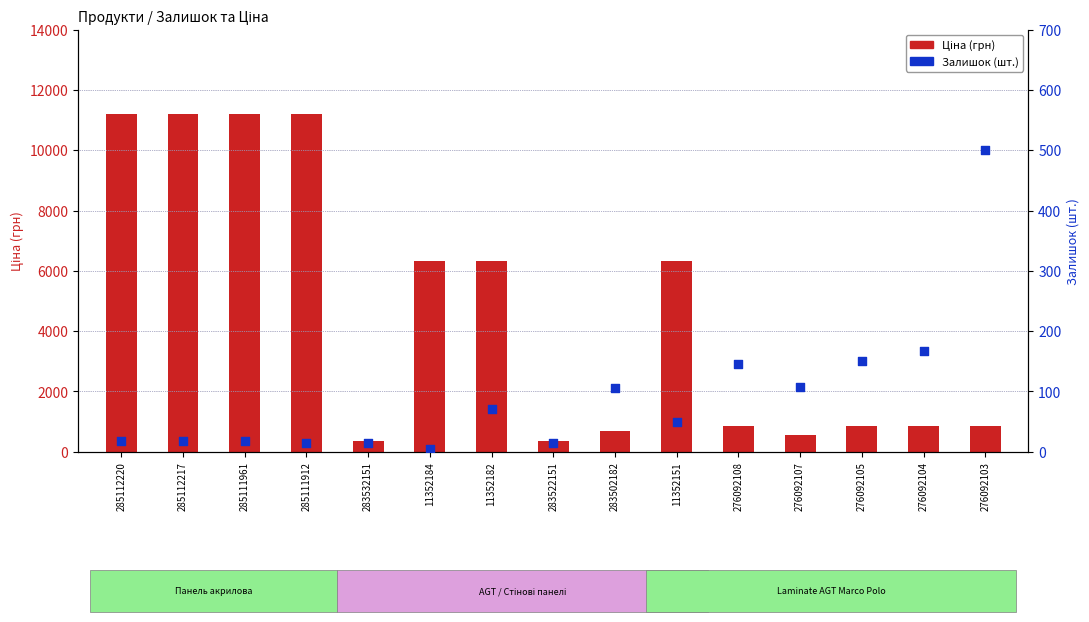

At which category is the sum across all series the highest?

285112220